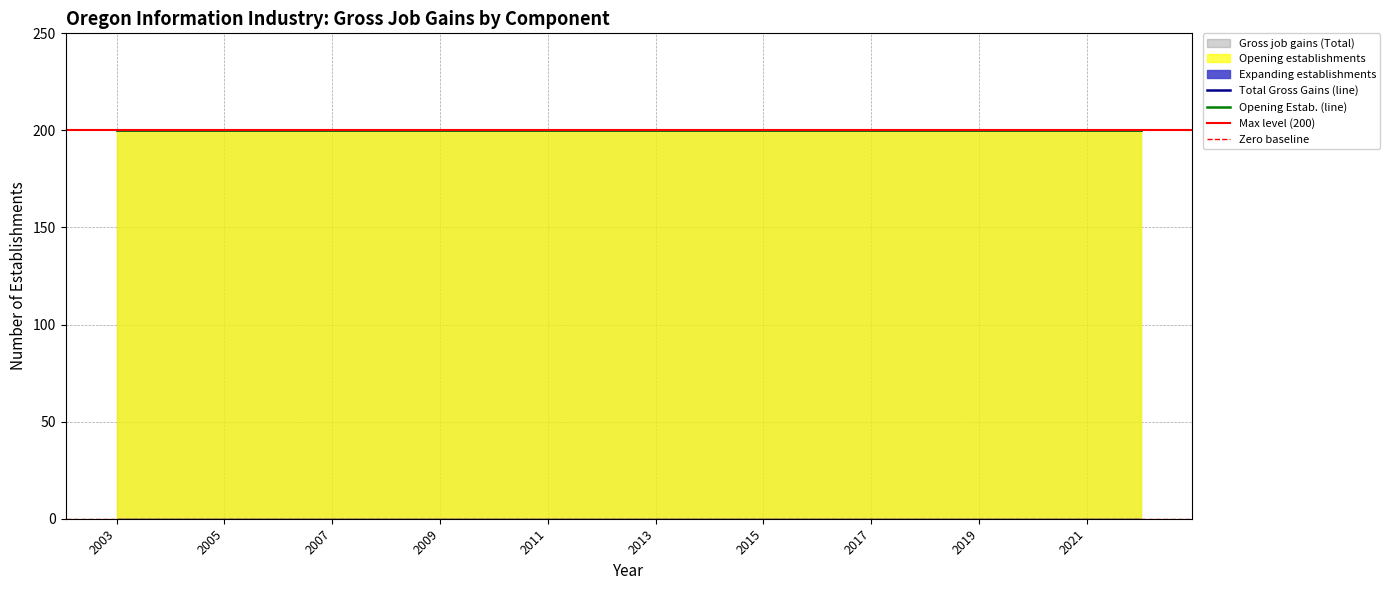

What is the value of the Opening establishments point at the 9th from the left?

200